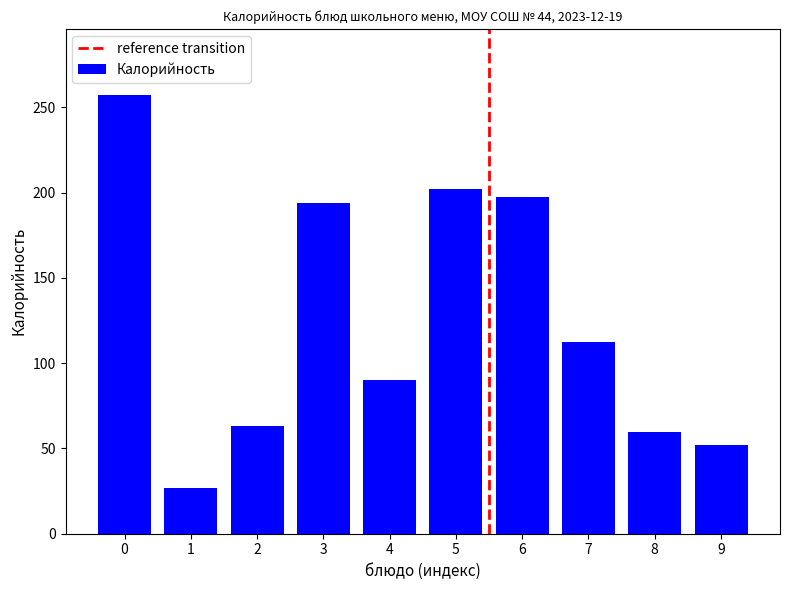

What is the change in value from 0 to 9?

-205.1